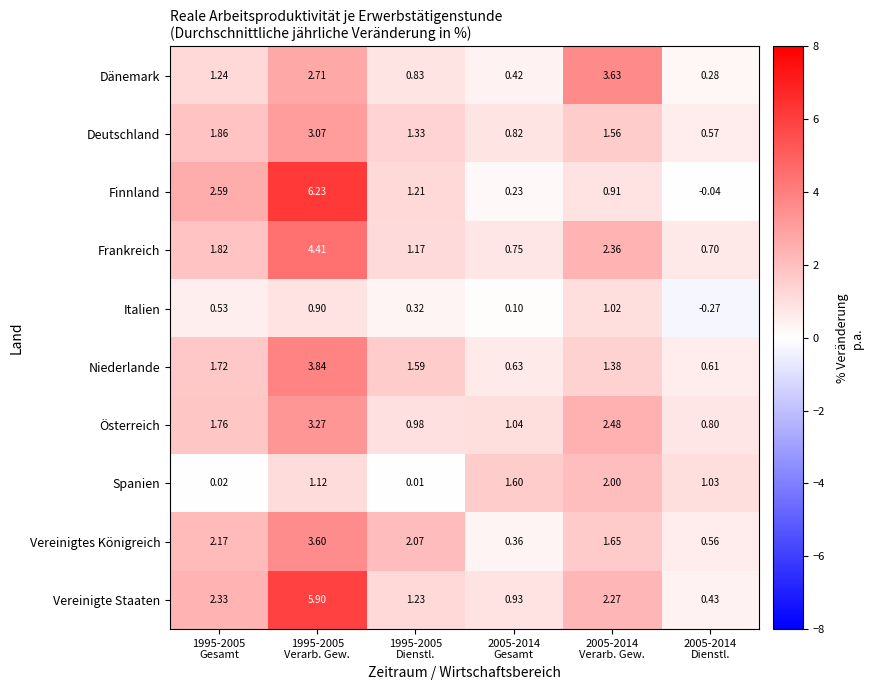

Rank the series by their maximum value, from highest to lowest.

Finnland, Vereinigte Staaten, Frankreich, Niederlande, Dänemark, Vereinigtes Königreich, Österreich, Deutschland, Spanien, Italien